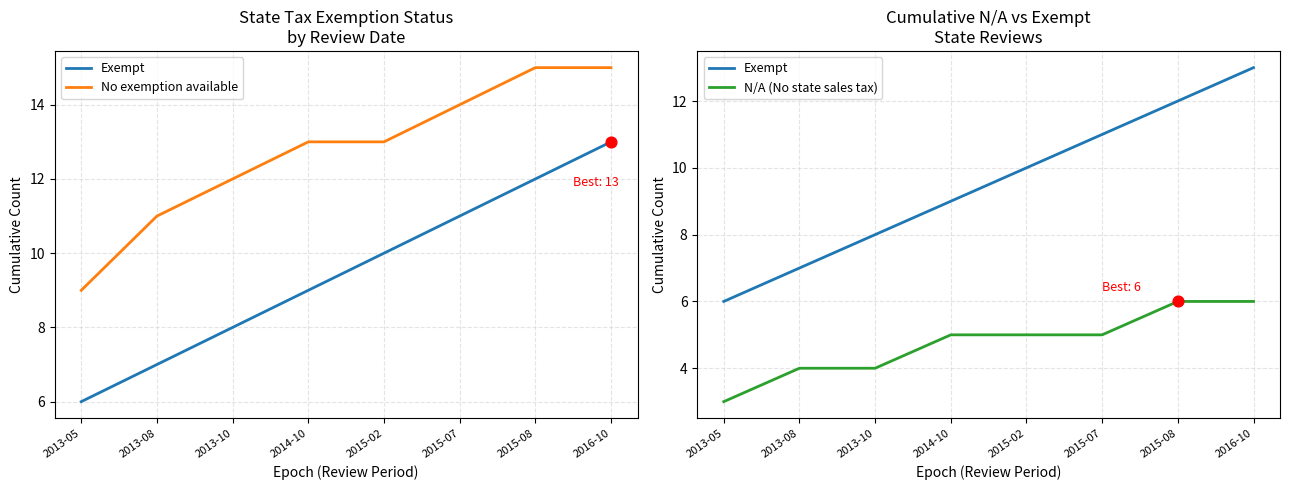

Which series contains the highest Y value?

No exemption available